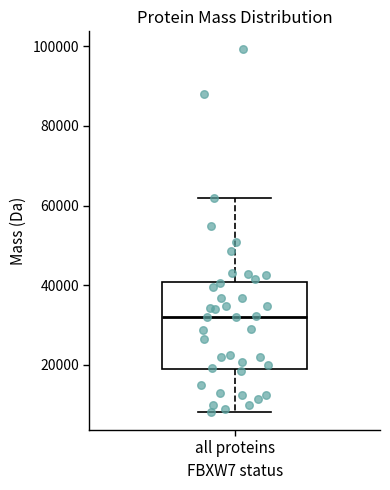

Where is the lower edge of the box for all proteins on the y-axis? The values are not printed on the chart, so give them approximately, as read against the axis.

18000